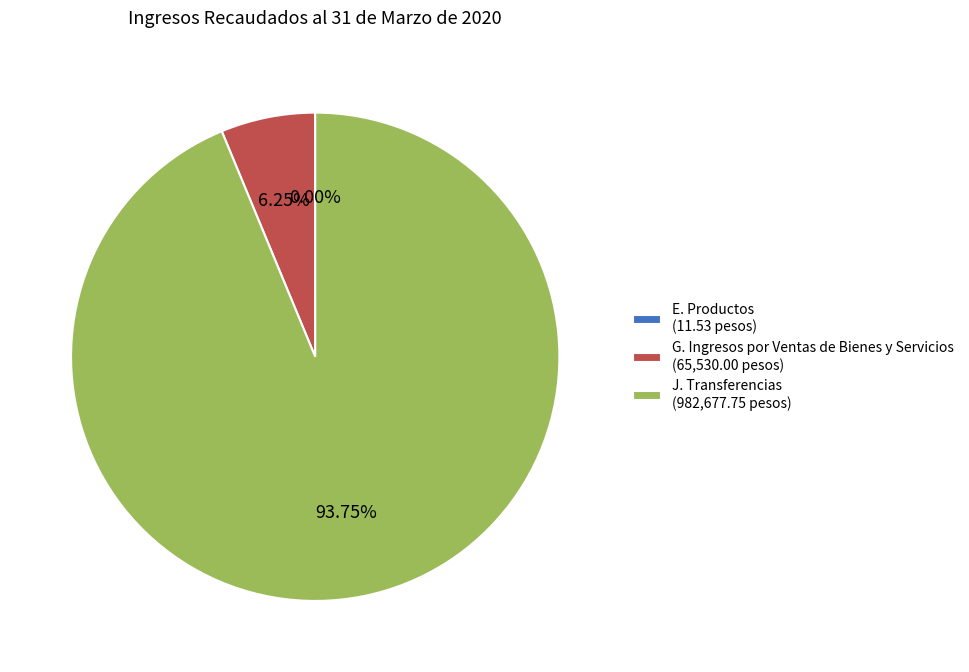

Does J. Transferencias (982,677.75 pesos) account for over 50% of the chart?

Yes